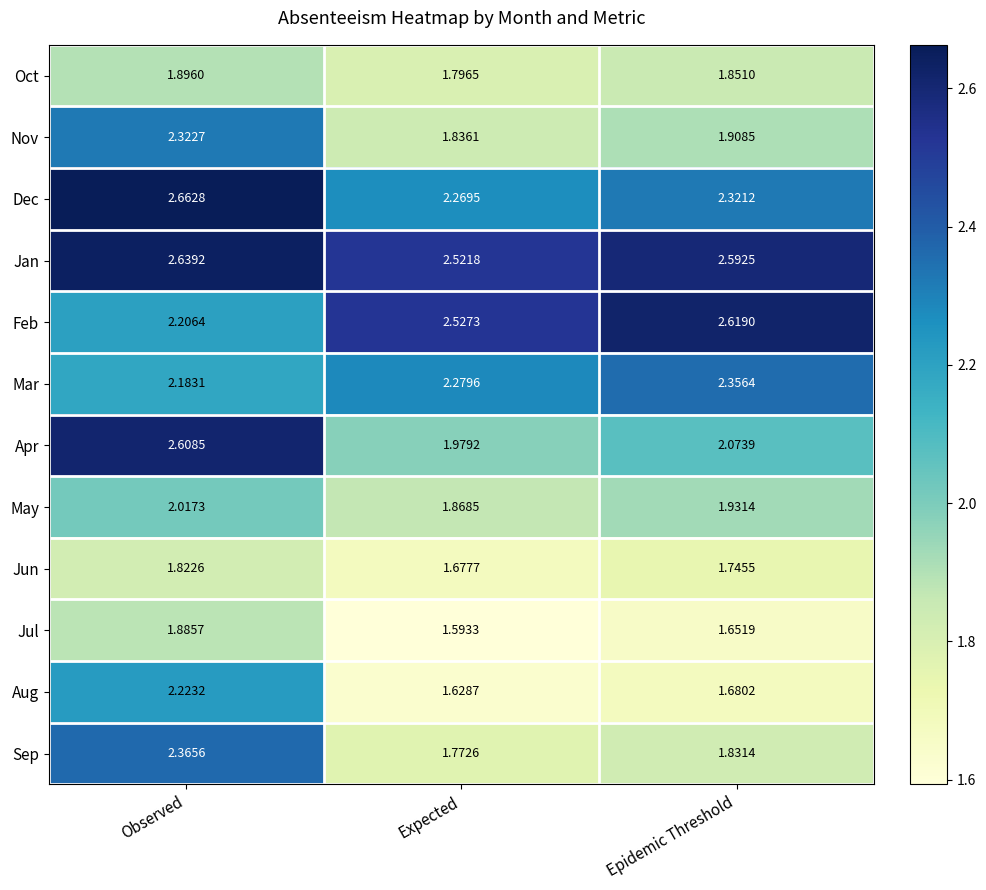

Where is Aug nearest to the value 1?

Expected